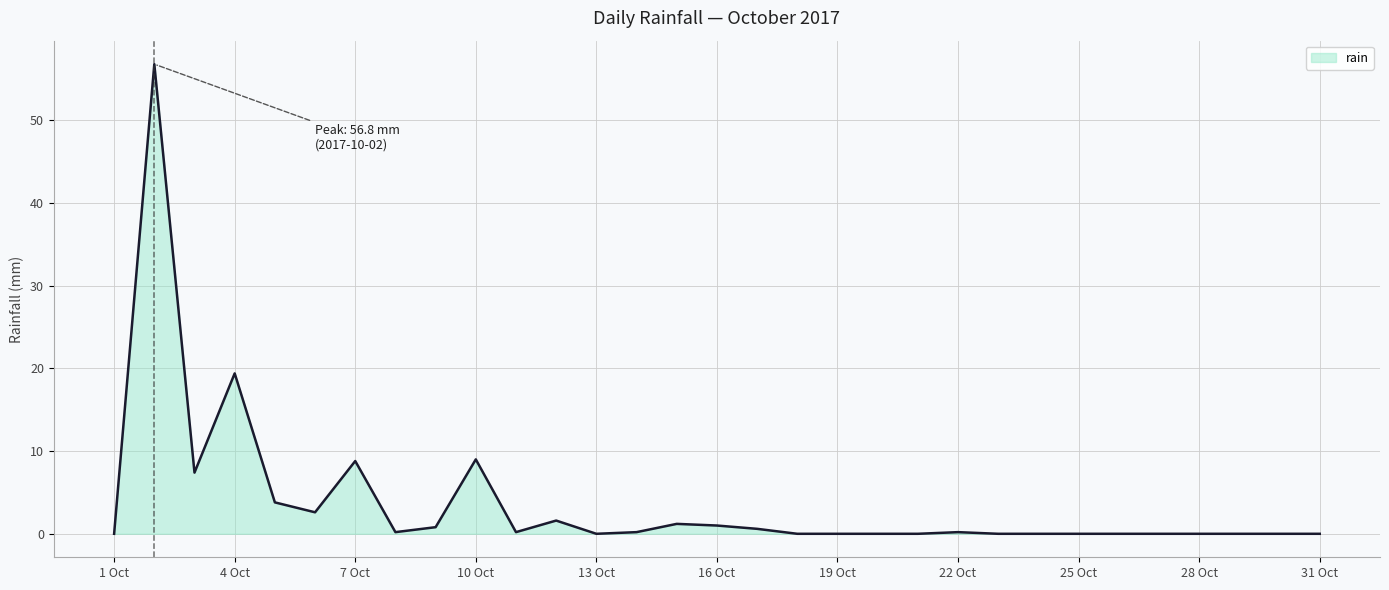

What is the difference between the maximum and minimum values?

56.8